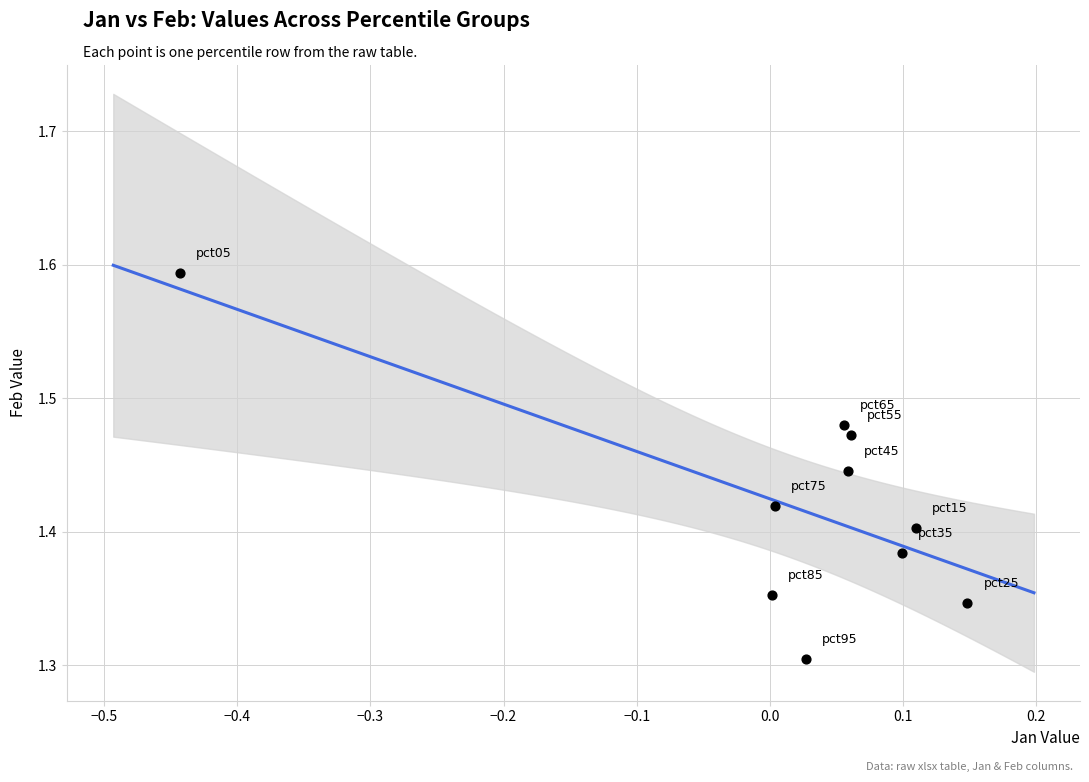

What is the range of Y values (max minus min)?

0.3